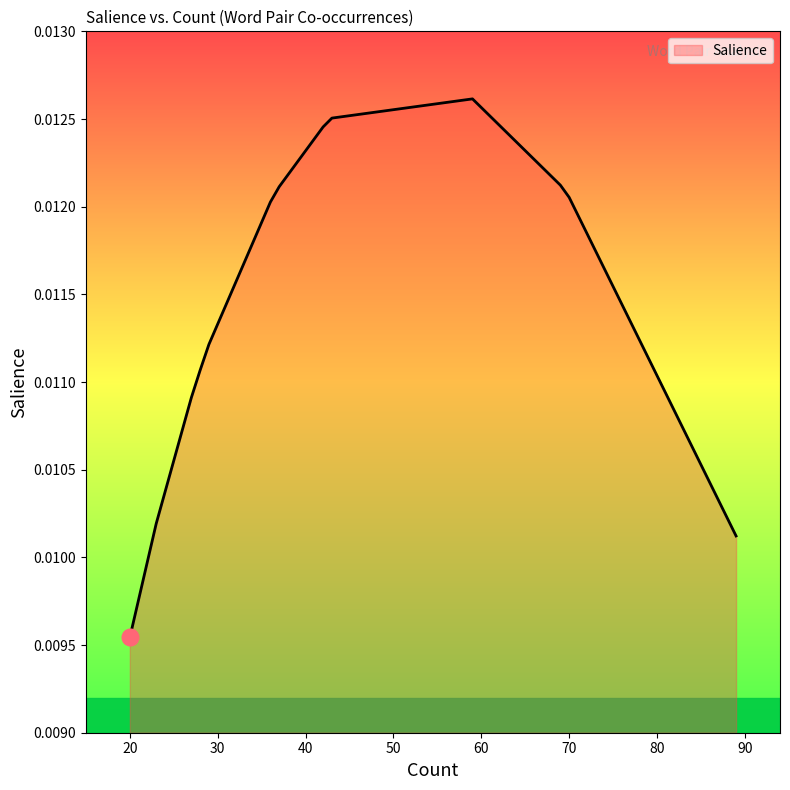

Between 36 and 23, which is larger?

36